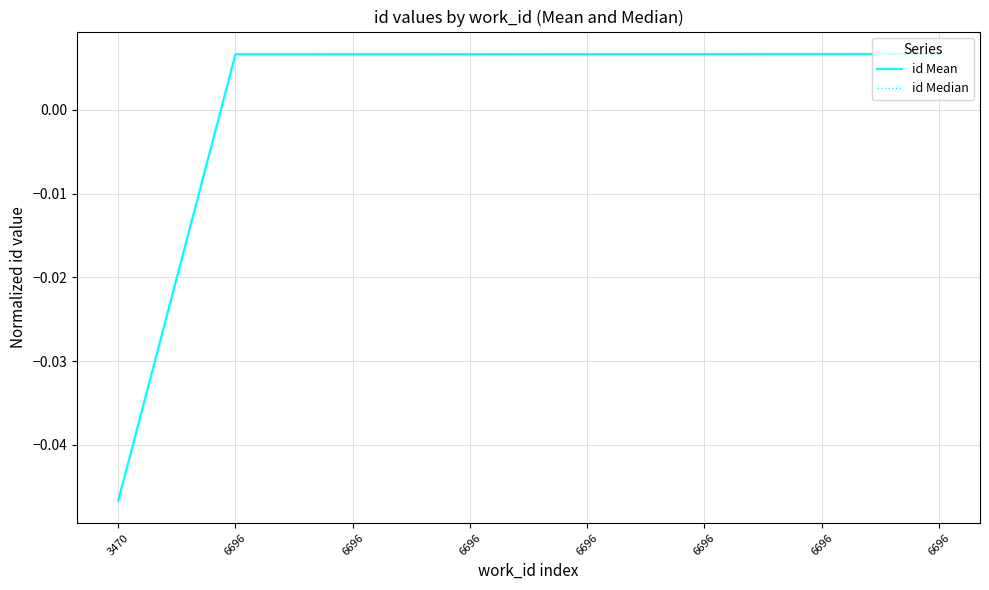

At 6696, list the series in order from largest to smallest.

id Mean, id Median